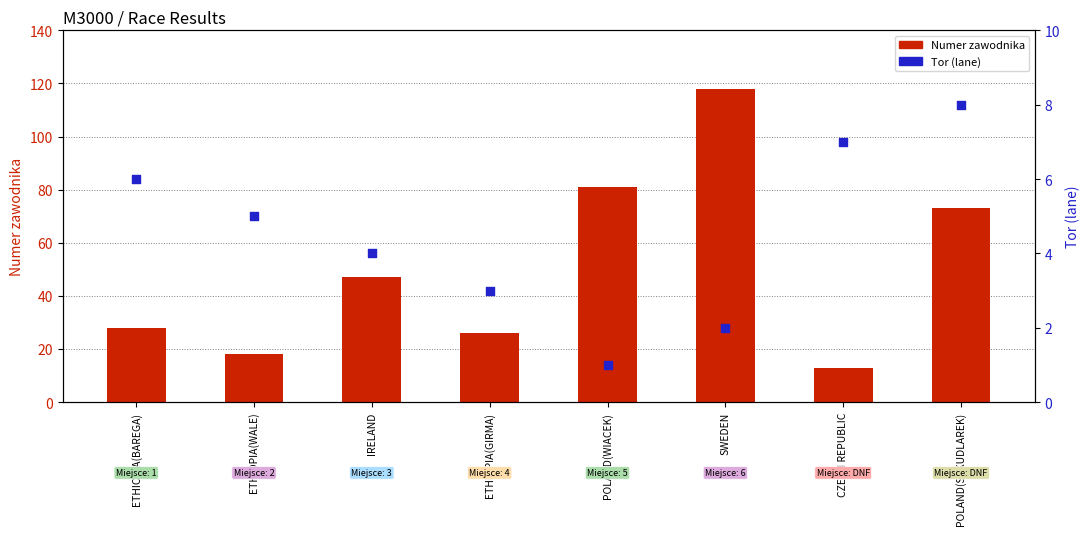

What is the total value across all series at CZECH REPUBLIC?

20